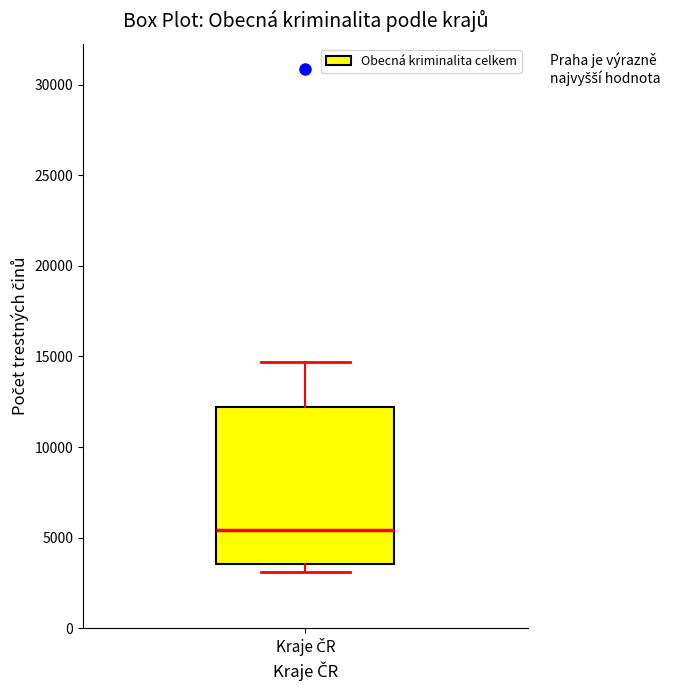

Transcribe this box plot: give where the median line is, the range the box spans, and where the two whiskers end, as read against the y-axis. The values are not printed on the chart, so give them approximately, as read against the axis.

median 5500, box 3500 to 12000, whiskers 3000 to 14500